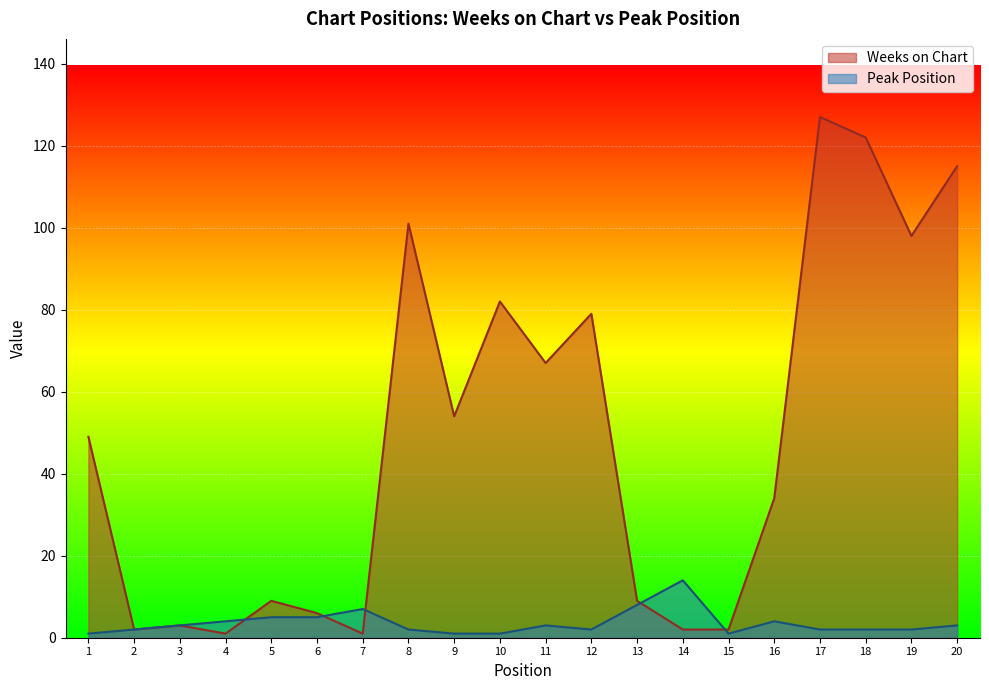

In Peak Position, how many points are higher than both neighbors (excluding endpoints)?

4